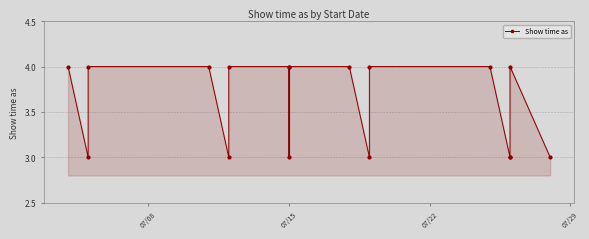

What position from the right is 07/29?

14